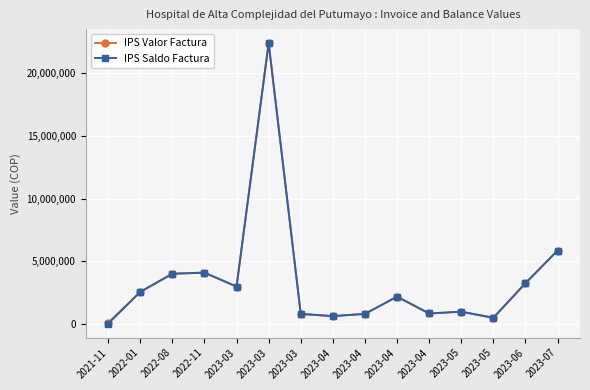

How many lines are shown in the chart?

2